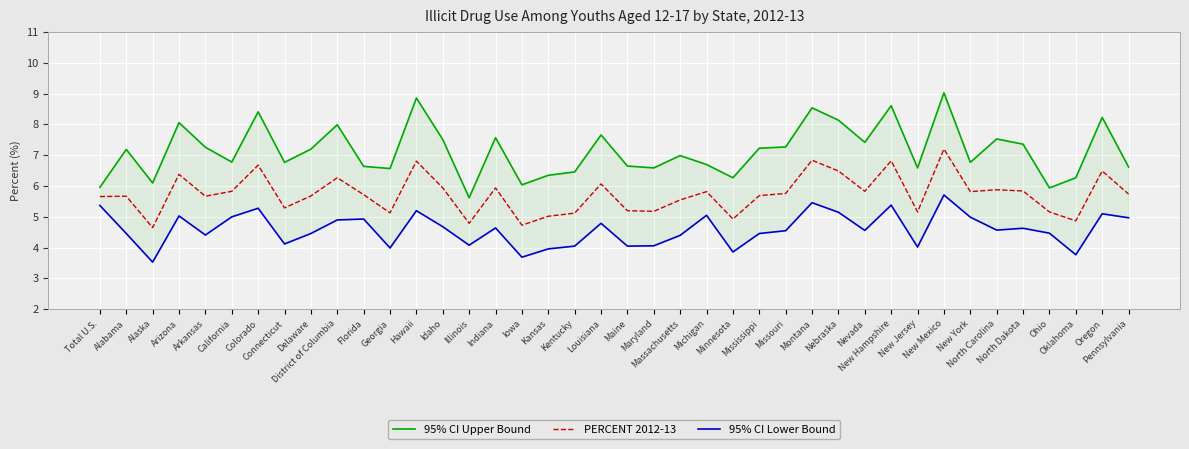

How many series are shown in this chart?

3